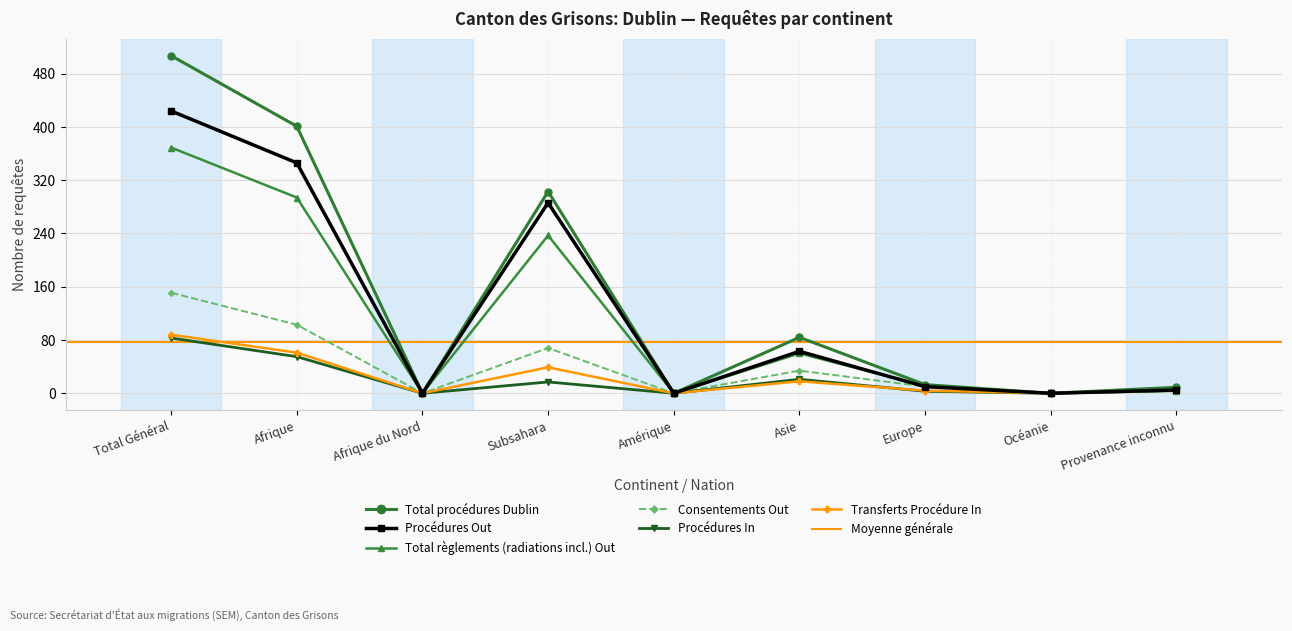

What position from the left is Afrique?

2